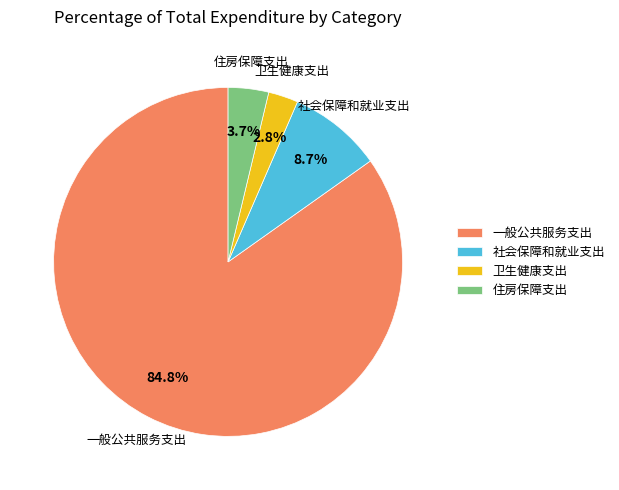

How many slices are in this pie chart?

4